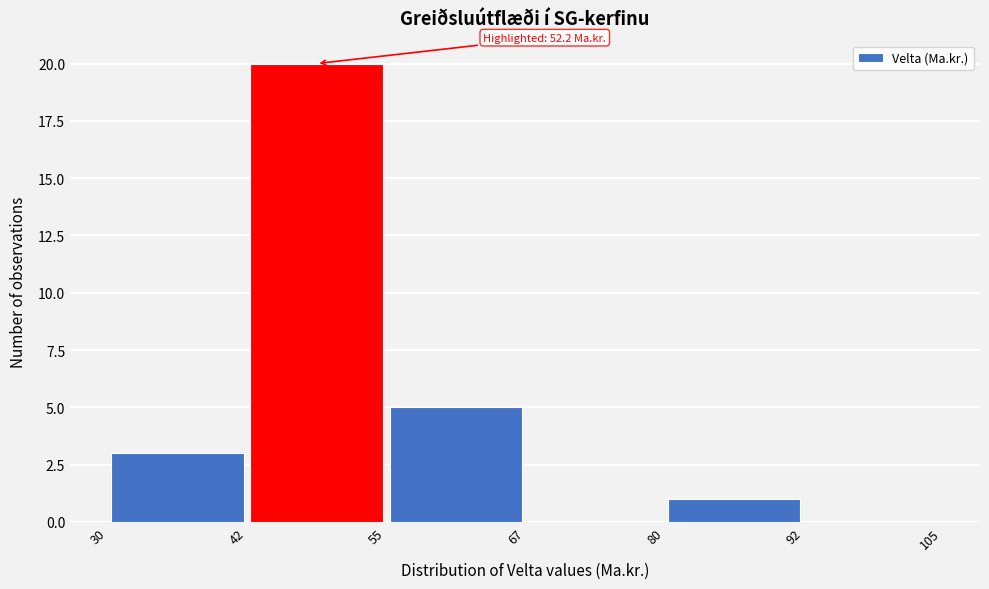

Over which range of the x-axis is the bar tallest?

42 to 55